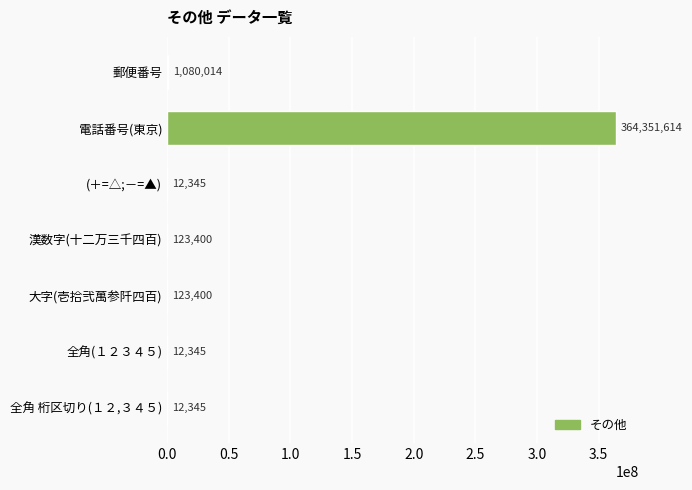

What is the change in value from 電話番号(東京) to (＋=△;－=▲)?

-364339269